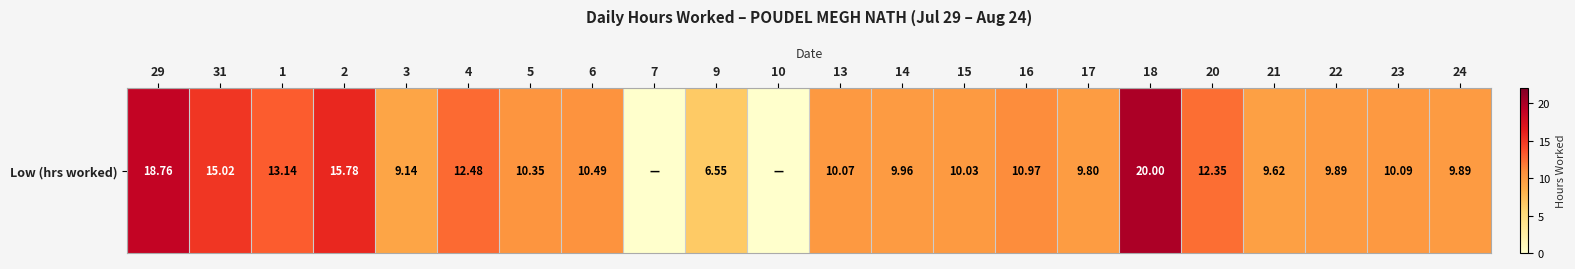

Is it true that the value at 5 is 14.6?

False